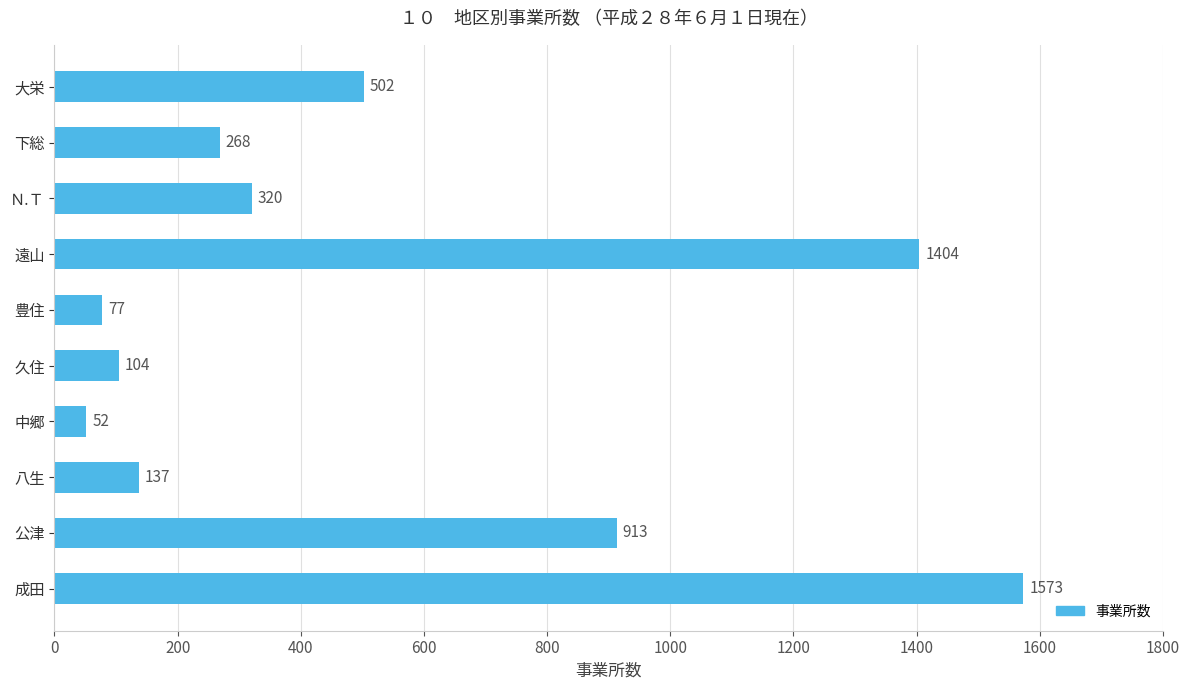

List the labels in order of value, largest first.

成田, 遠山, 公津, 大栄, Ｎ.Ｔ, 下総, 八生, 久住, 豊住, 中郷